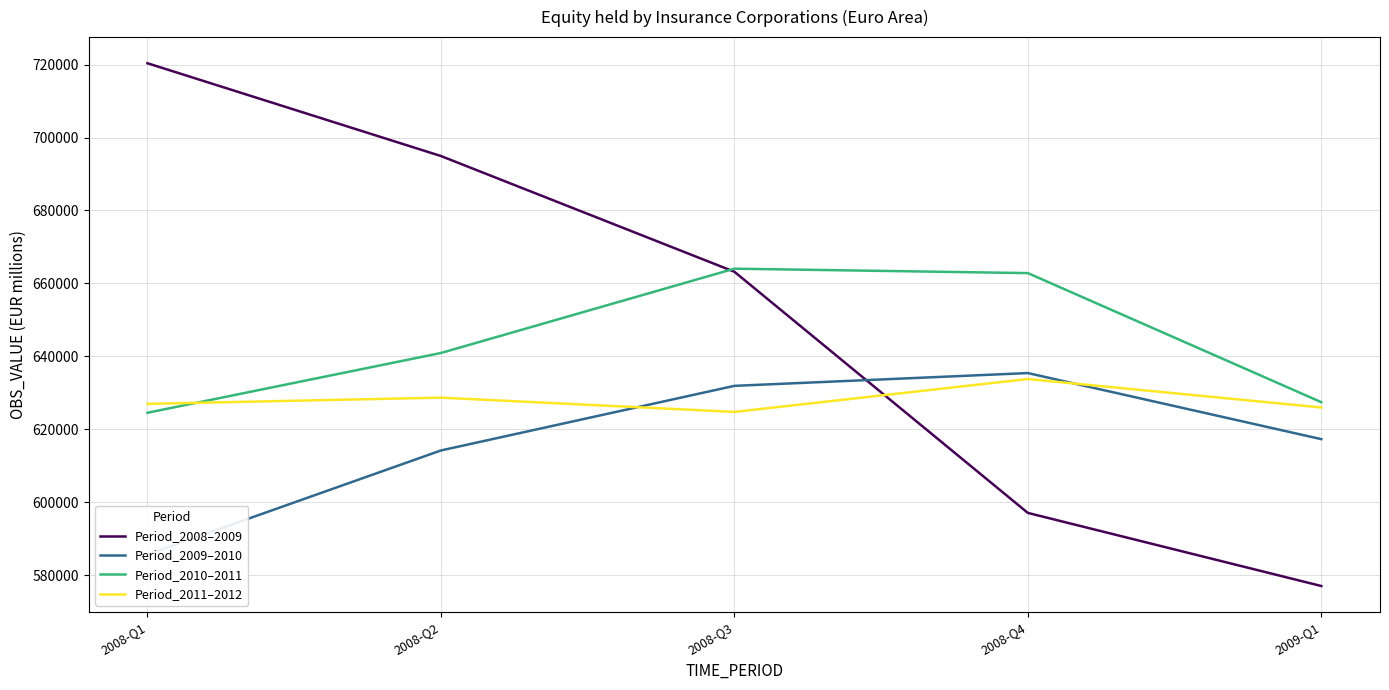

What is the maximum value for Period_2010–2011?

664047.3